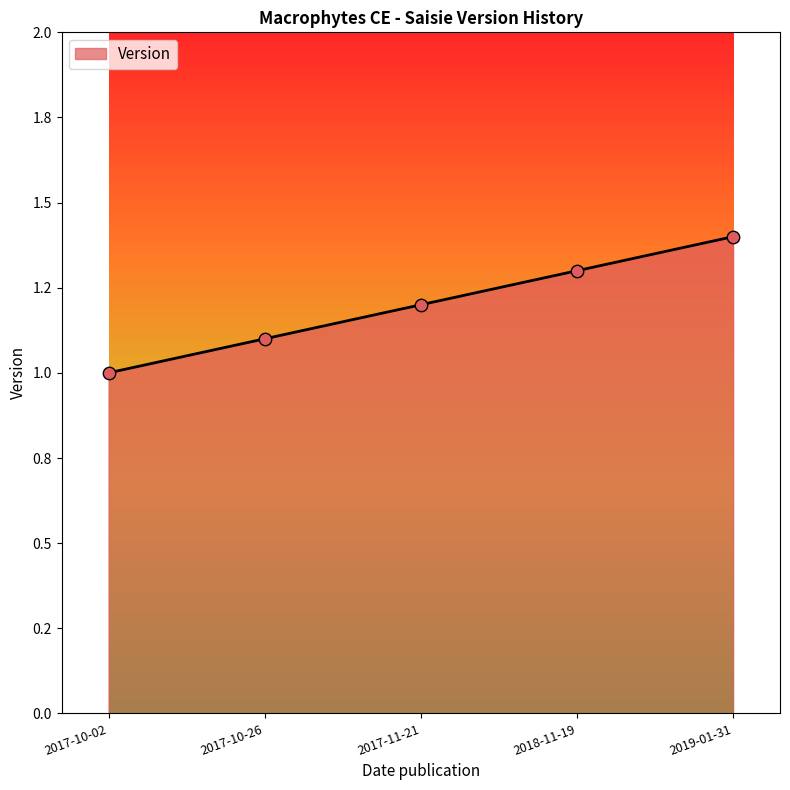

Between 2019-01-31 and 2017-10-26, which is larger?

2019-01-31